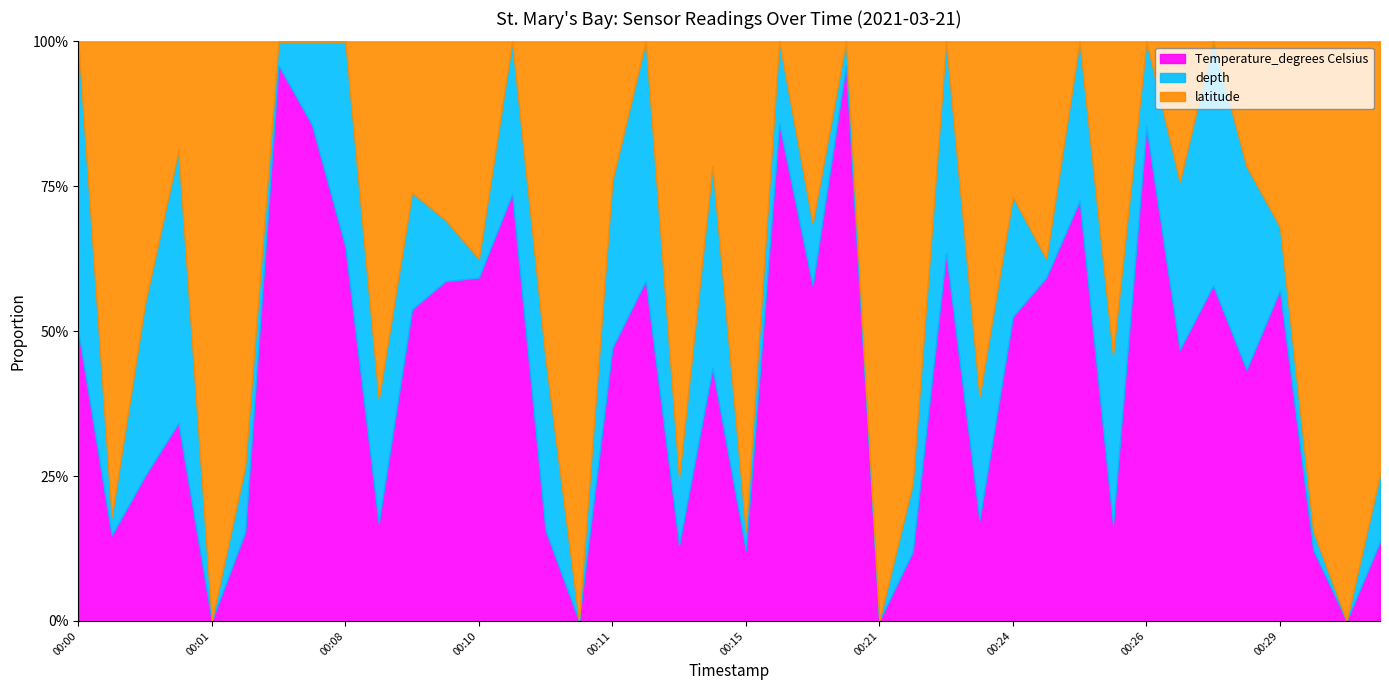

True or false: latitude (line) has a value of 1.0 at 22.

True